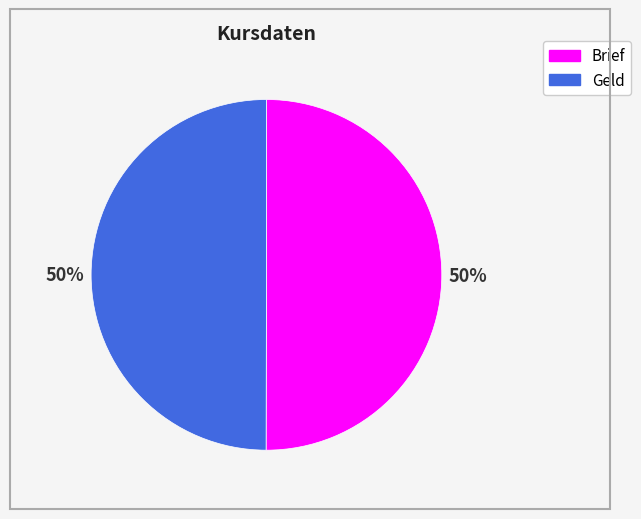

What percentage is the Brief slice, to the nearest percent?

50%